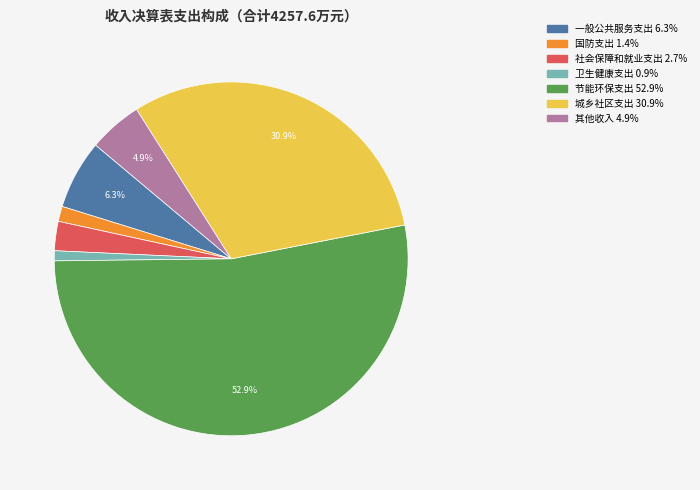

True or false: 节能环保支出 accounts for 53% of the total.

True